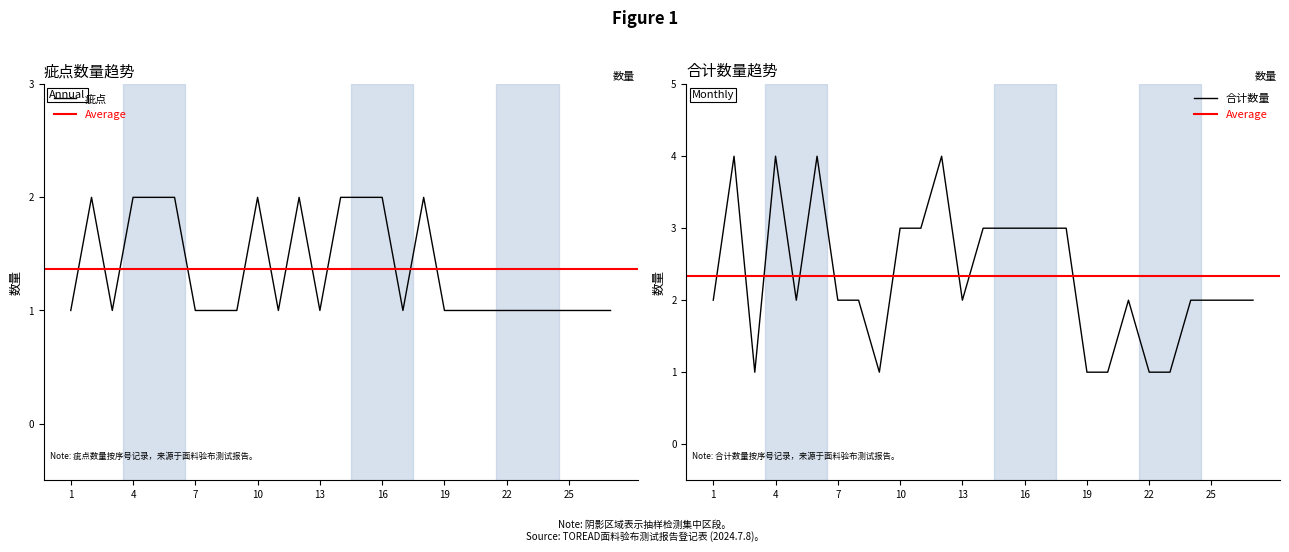

Reading left to right, extract all data points from this chart.

疵点: 1=1	2=2	3=1	4=2	5=2	6=2	7=1	8=1	9=1	10=2	11=1	12=2	13=1	14=2	15=2	16=2	17=1	18=2	19=1	20=1	21=1	22=1	23=1	24=1	25=1	26=1	27=1
合计数量: 1=2	2=4	3=1	4=4	5=2	6=4	7=2	8=2	9=1	10=3	11=3	12=4	13=2	14=3	15=3	16=3	17=3	18=3	19=1	20=1	21=2	22=1	23=1	24=2	25=2	26=2	27=2